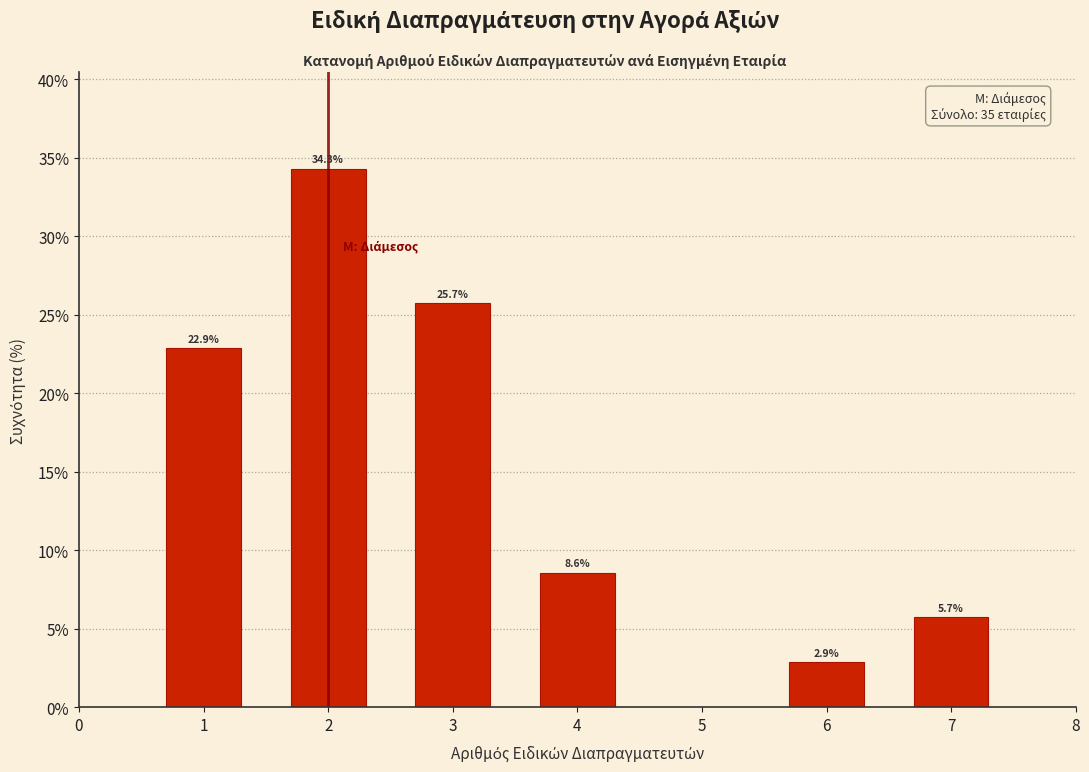

Reading left to right, extract all data points from this chart.

1=22.9	2=34.3	3=25.7	4=8.6	6=2.9	7=5.7